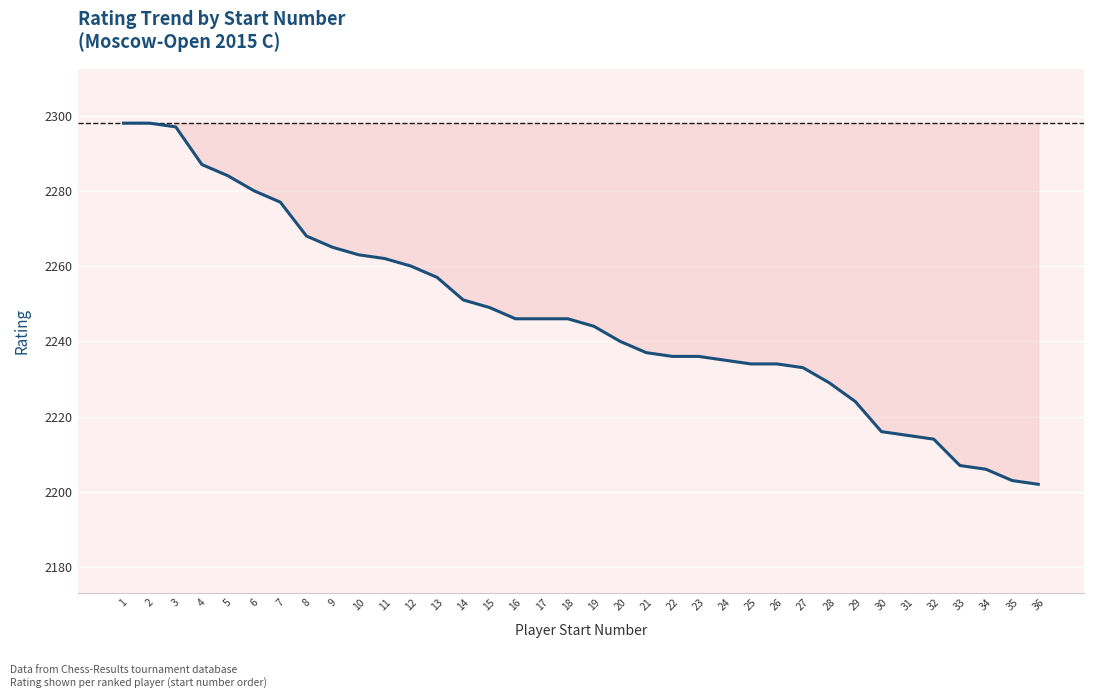

What is the average value?

2247